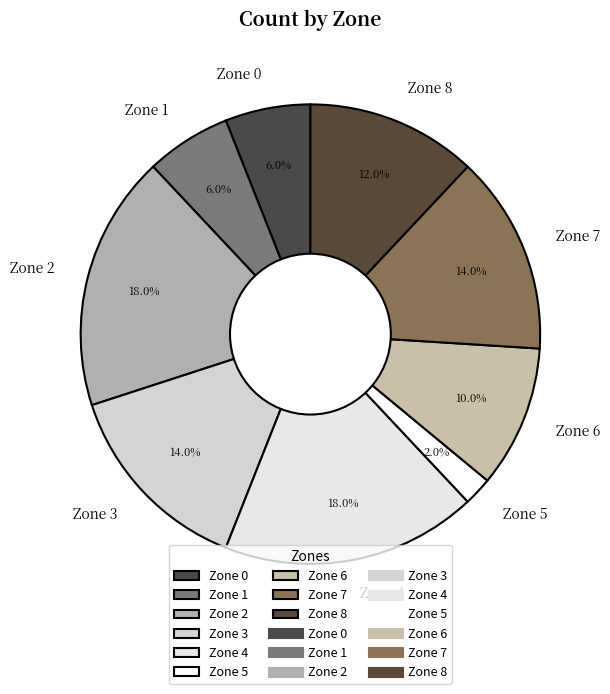

Does Zone 6 represent more than half of the total?

No